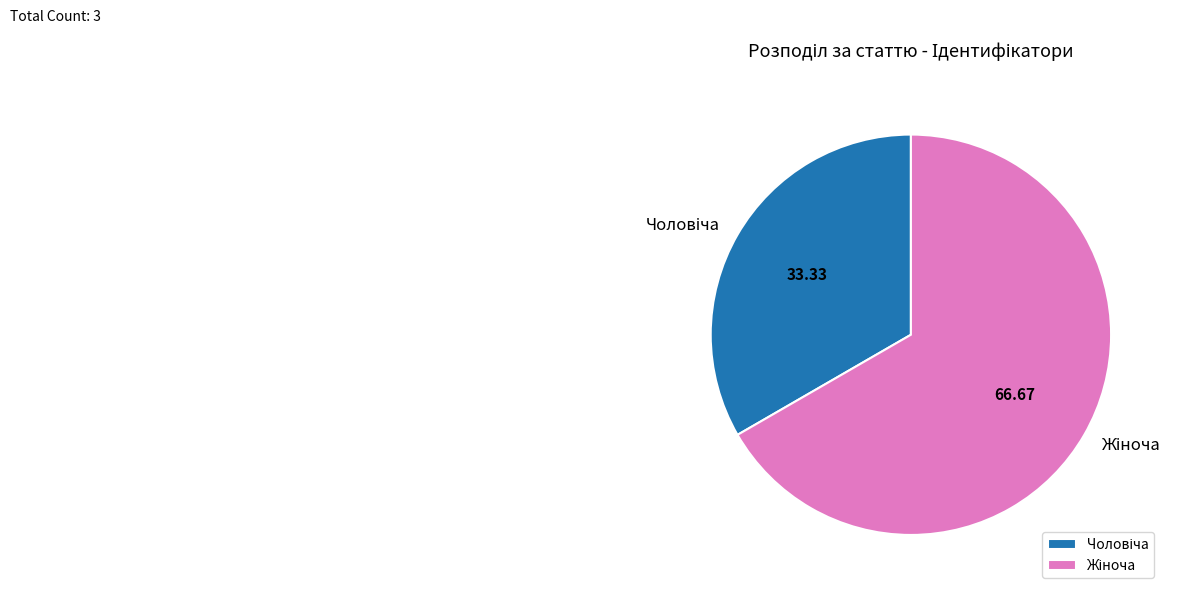

Is there any slice that represents more than half of the pie?

Yes